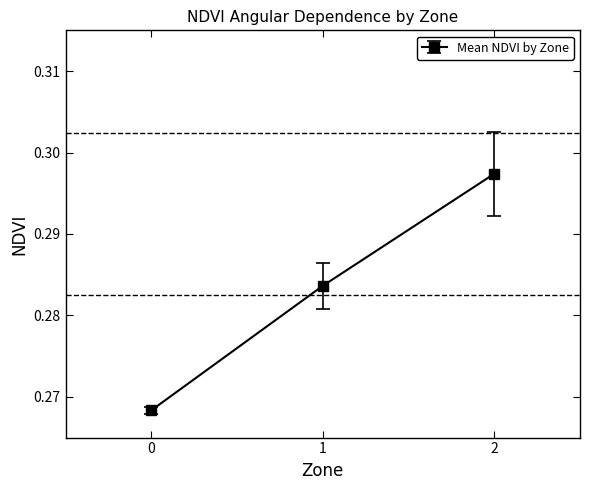

Rank the categories by value from lowest to highest.

0, 1, 2